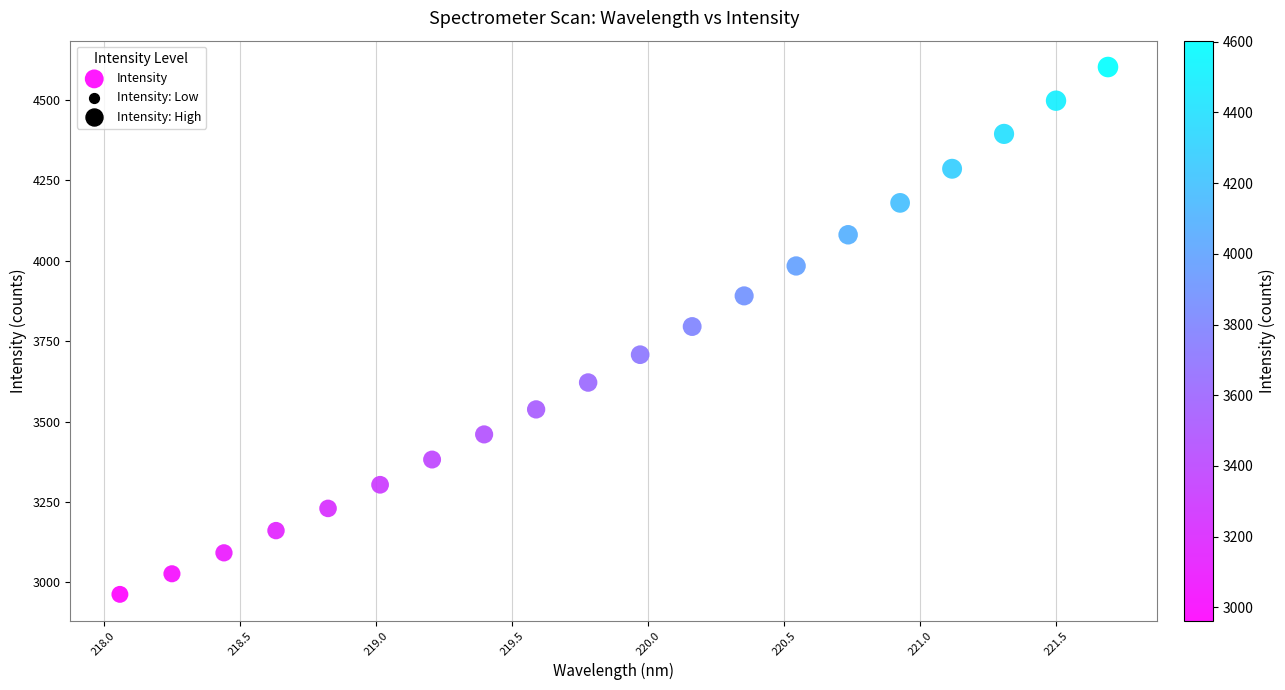

What is the range of Y values (max minus min)?

1640.7